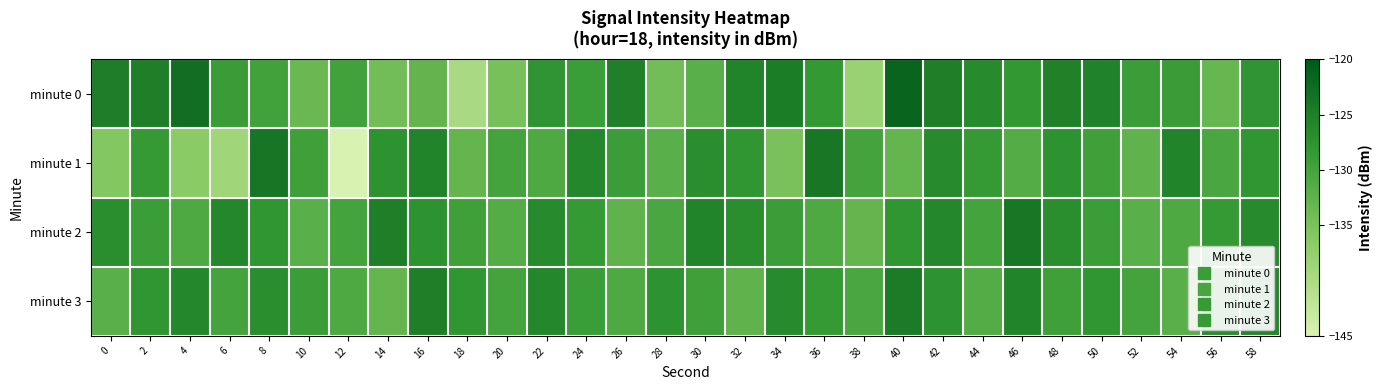

What is the total value across all series at 16?

-511.1